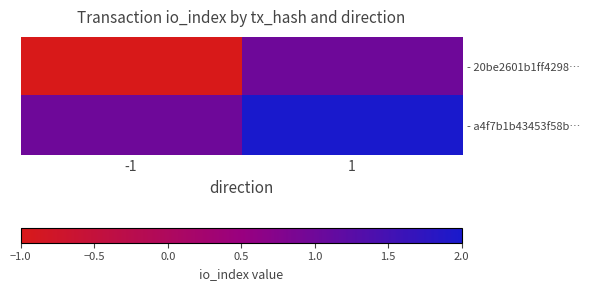

Which series has the largest range (max minus min)?

- 20be2601b1ff4298…